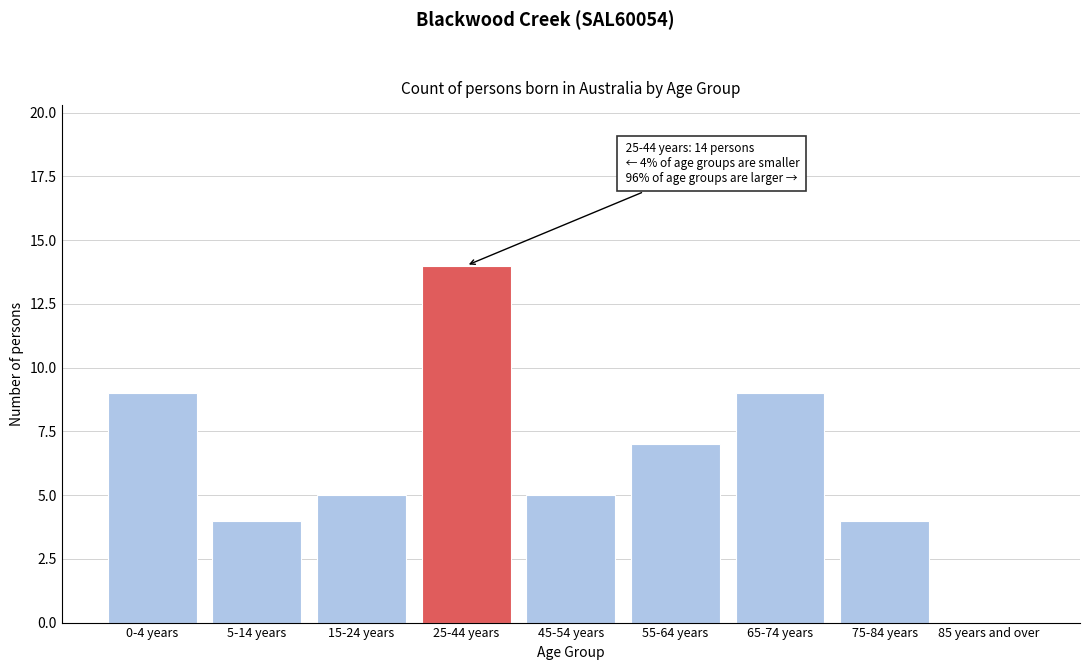

Reading left to right, what are all the values shown in this chart?

0-4 years=9	5-14 years=4	15-24 years=5	25-44 years=14	45-54 years=5	55-64 years=7	65-74 years=9	75-84 years=4	85 years and over=0